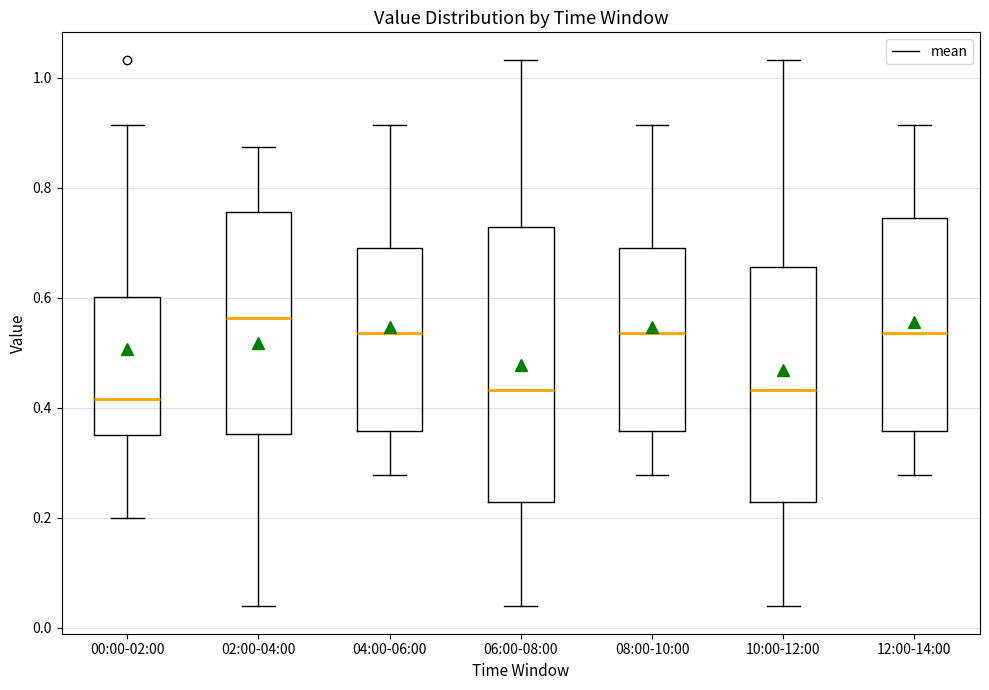

Reading left to right, transcribe this box plot: for each box, give where its median line is, the range the box spans, and where its two whiskers end, as read against the y-axis. The values are not printed on the chart, so give them approximately, as read against the axis.

00:00-02:00: median 0.42, box 0.36 to 0.60, whiskers 0.20 to 0.92
02:00-04:00: median 0.56, box 0.36 to 0.76, whiskers 0.04 to 0.88
04:00-06:00: median 0.54, box 0.36 to 0.70, whiskers 0.28 to 0.92
06:00-08:00: median 0.44, box 0.22 to 0.72, whiskers 0.04 to 1.04
08:00-10:00: median 0.54, box 0.36 to 0.70, whiskers 0.28 to 0.92
10:00-12:00: median 0.44, box 0.22 to 0.66, whiskers 0.04 to 1.04
12:00-14:00: median 0.54, box 0.36 to 0.74, whiskers 0.28 to 0.92